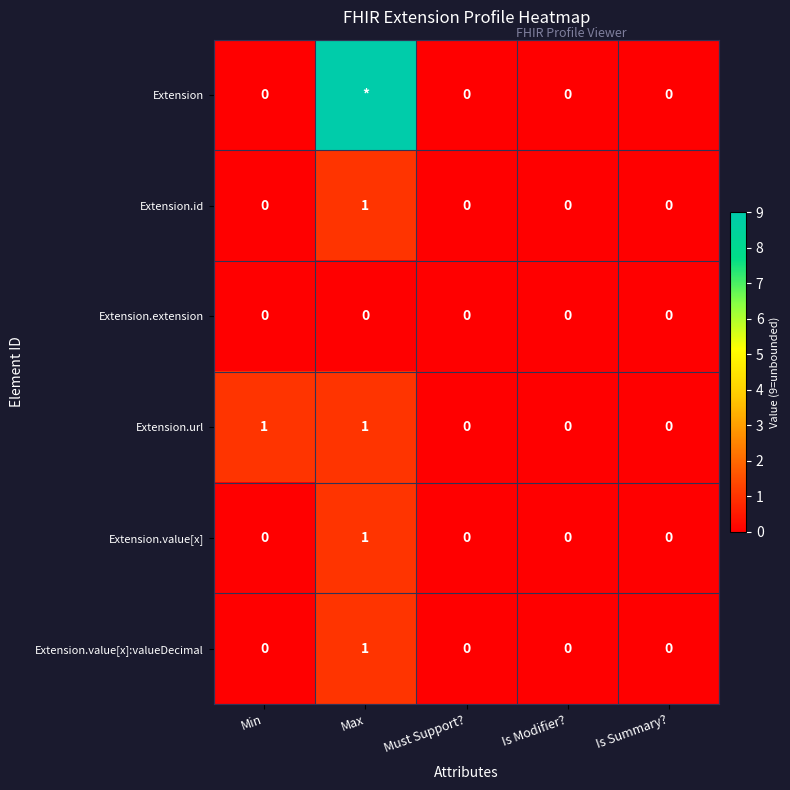

Which category has the highest value across all series?

Max